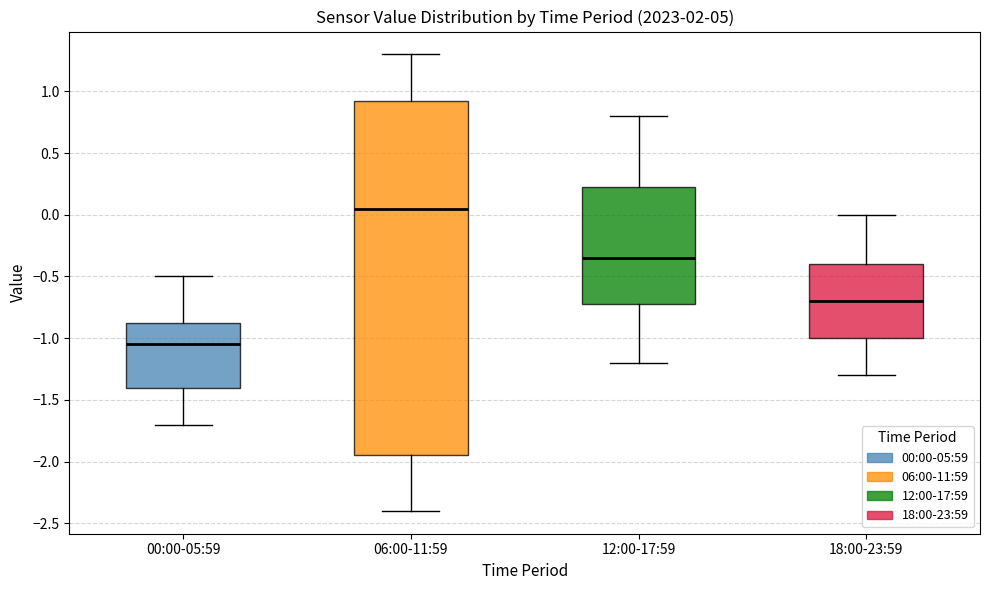

Reading left to right, transcribe this box plot: for each box, give where its median line is, the range the box spans, and where its two whiskers end, as read against the y-axis. The values are not printed on the chart, so give them approximately, as read against the axis.

00:00-05:59: median -1.05, box -1.40 to -0.85, whiskers -1.70 to -0.50
06:00-11:59: median 0.05, box -1.95 to 0.95, whiskers -2.40 to 1.30
12:00-17:59: median -0.35, box -0.70 to 0.25, whiskers -1.20 to 0.80
18:00-23:59: median -0.70, box -1.00 to -0.40, whiskers -1.30 to 0.00